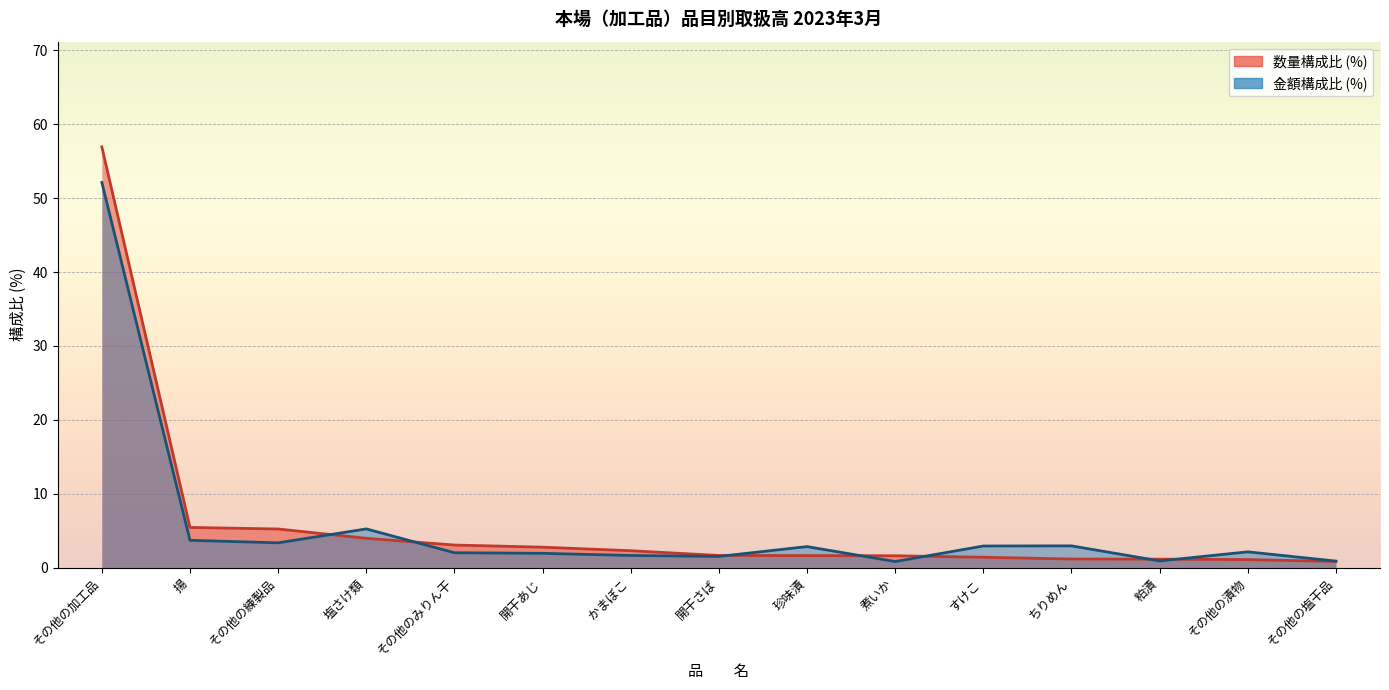

What position from the right is ちりめん?

4